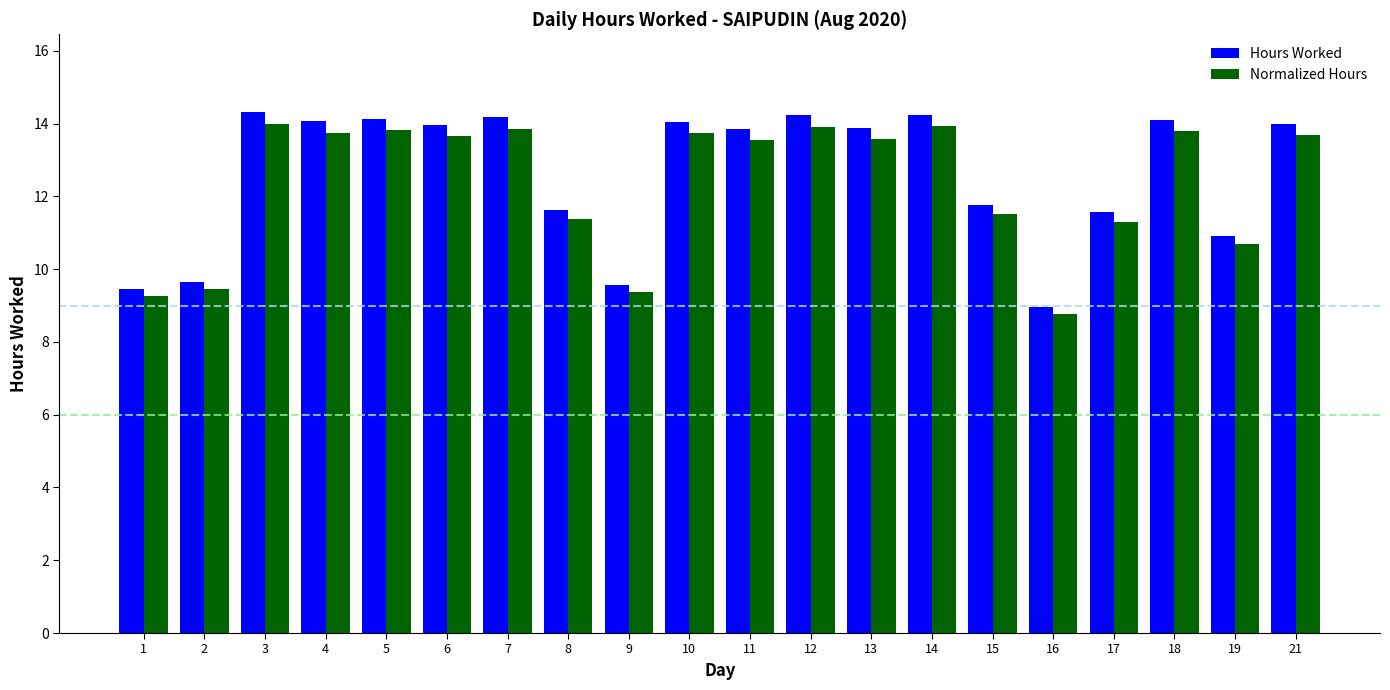

What is the maximum value for Hours Worked?

14.3